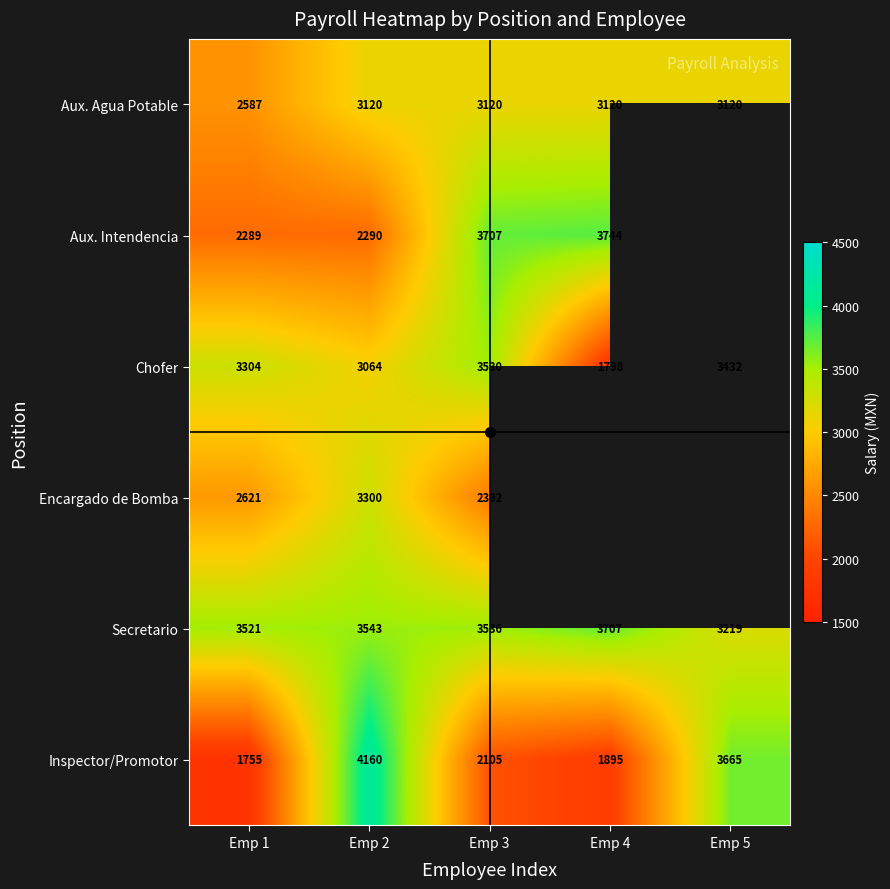

Which category has the lowest value in the Chofer series?

Emp 4